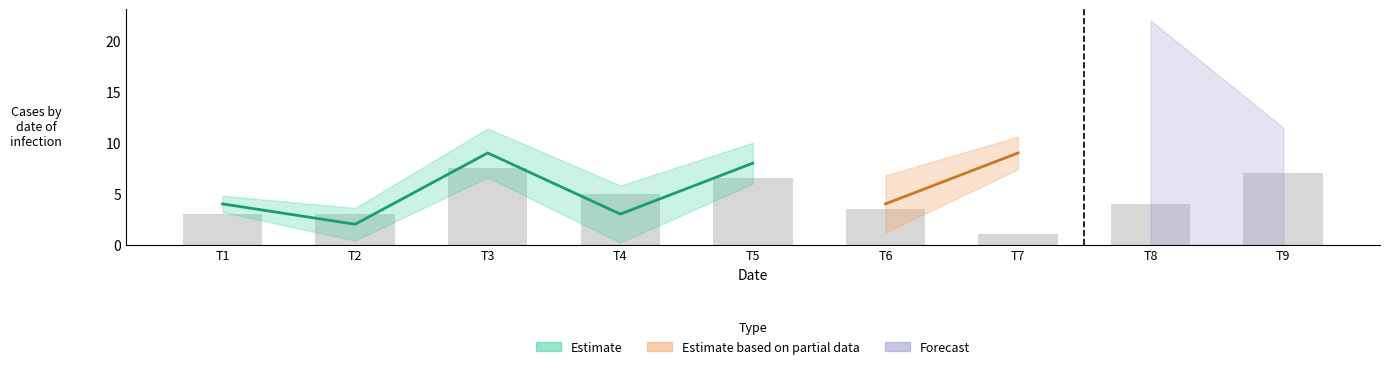

Read the col_5 value at 4.

3